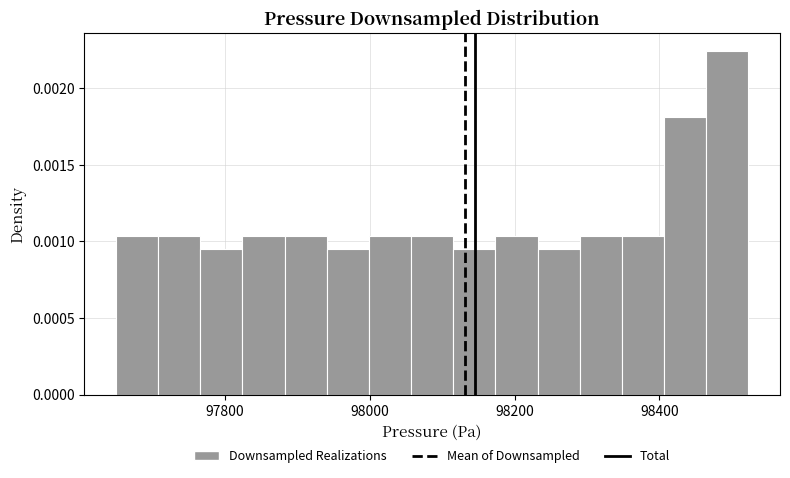

Read against the x-axis, roughly where is the centre of the tallest bar?

98500